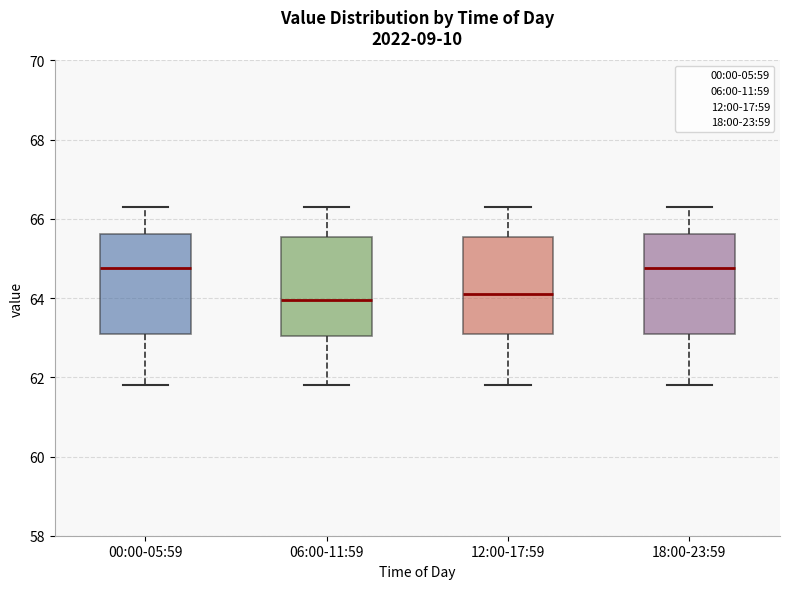

Reading left to right, read every box against the y-axis: the position of its median line, the range the box covers, and the ends of its whiskers. The values are not printed on the chart, so give them approximately, as read against the axis.

00:00-05:59: median 64.8, box 63.2 to 65.6, whiskers 61.8 to 66.4
06:00-11:59: median 64.0, box 63.0 to 65.6, whiskers 61.8 to 66.4
12:00-17:59: median 64.2, box 63.2 to 65.6, whiskers 61.8 to 66.4
18:00-23:59: median 64.8, box 63.2 to 65.6, whiskers 61.8 to 66.4